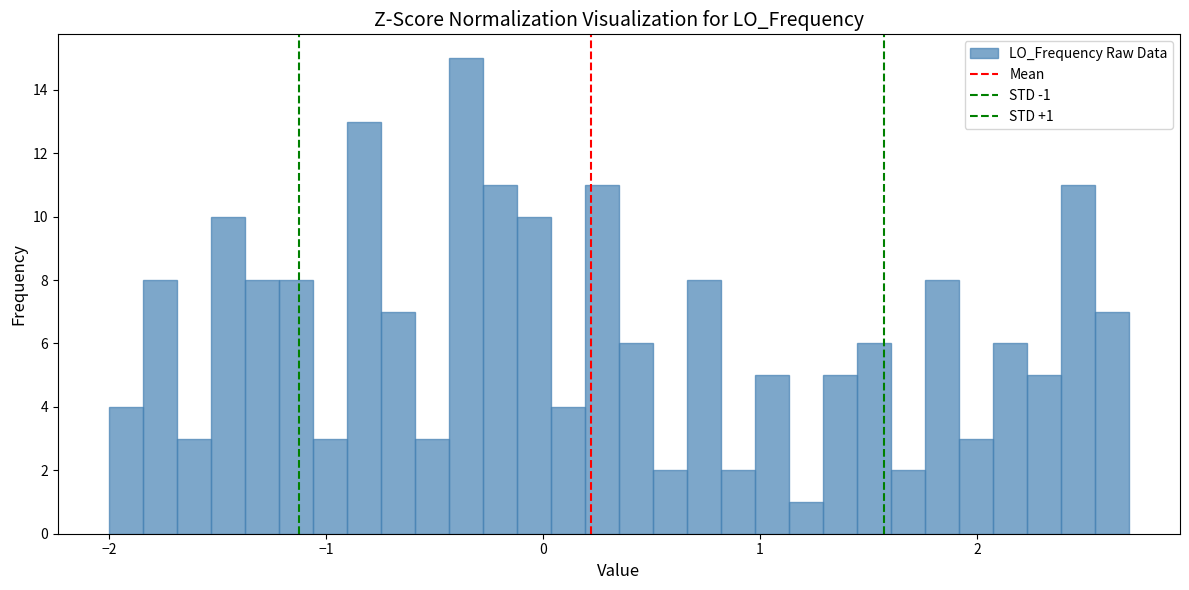

Read against the x-axis, roughly where is the centre of the tallest bar?

-0.4